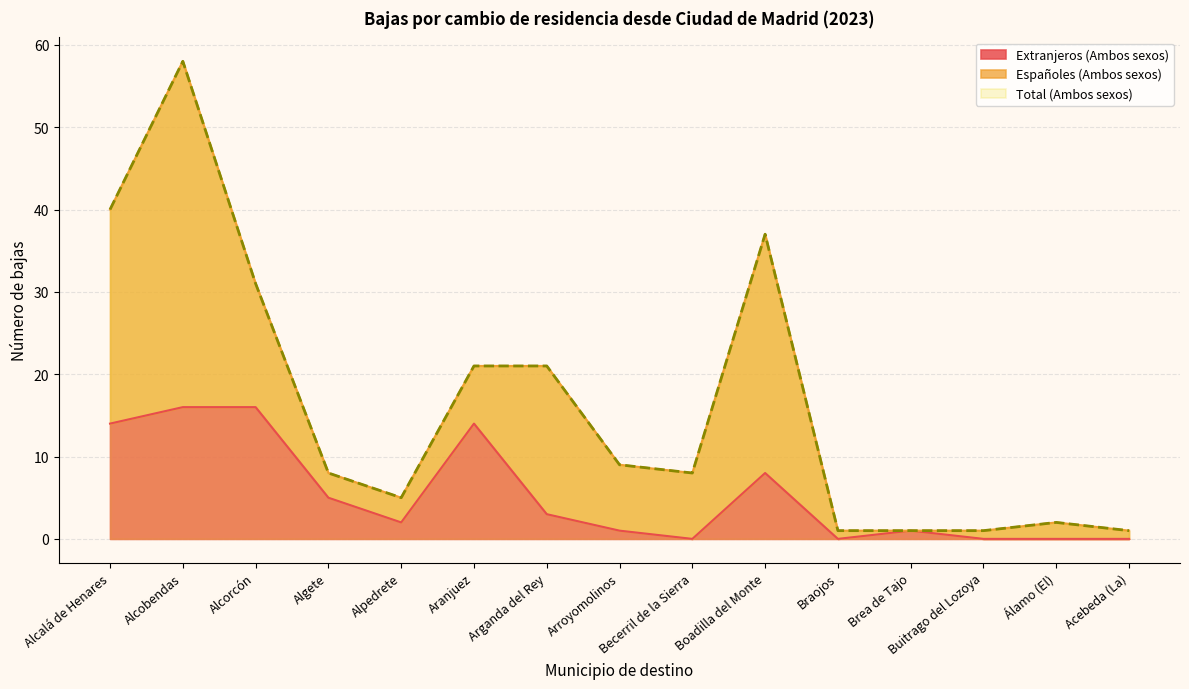

True or false: Total (Ambos sexos) and Extranjeros (Ambos sexos) intersect in this chart.

False